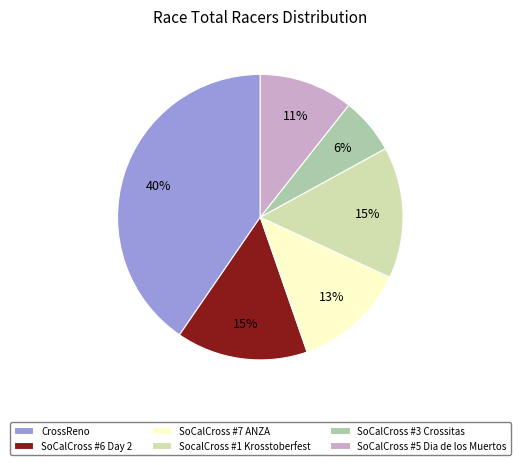

Is it true that SoCalCross #5 Dia de los Muertos is 11% of the pie?

True